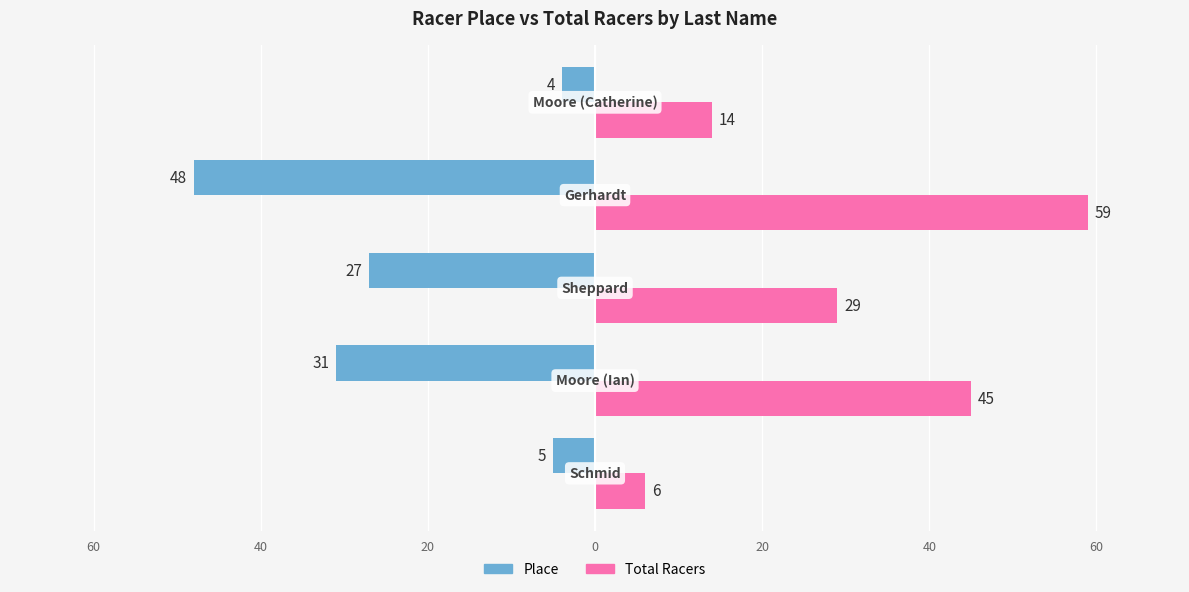

What are all the series names shown in the legend?

Place, Total Racers